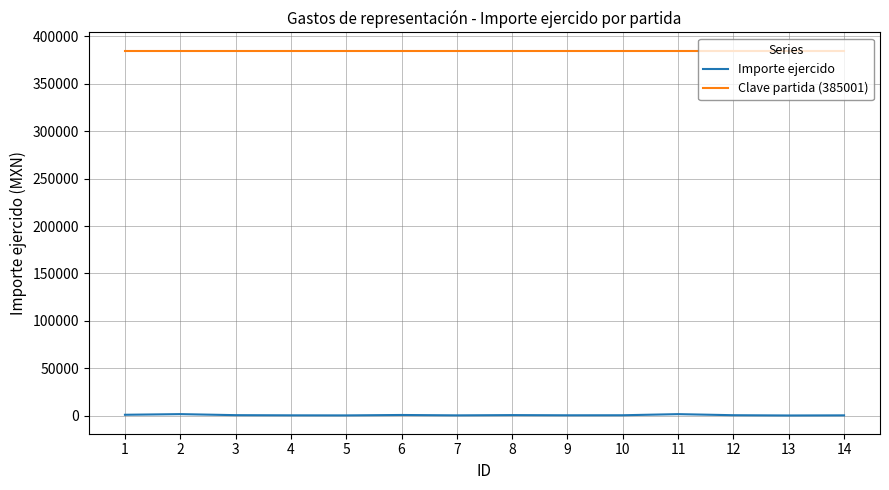

What is the difference between the second highest and minimum values in the Importe ejercido series?

1412.0